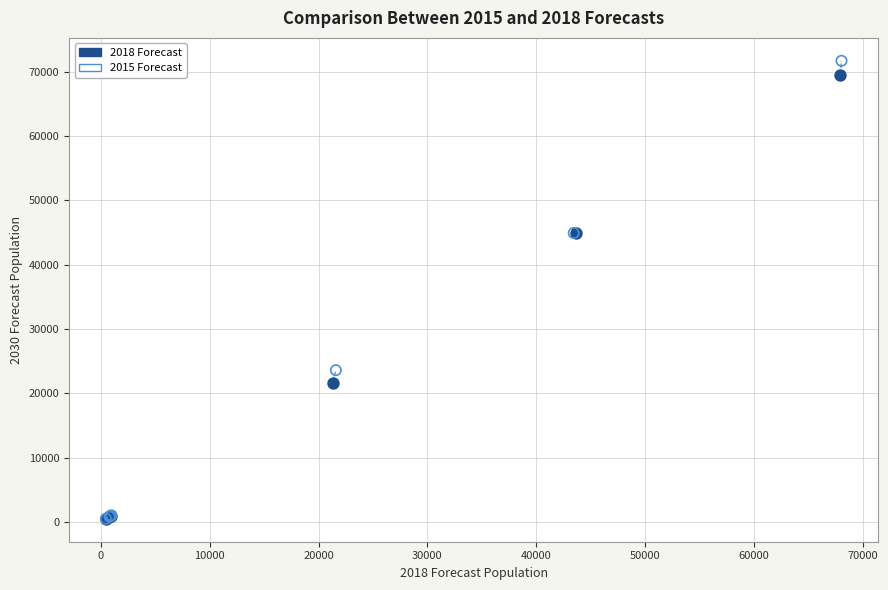

Which series has the largest Y range (max minus min)?

2015 Forecast